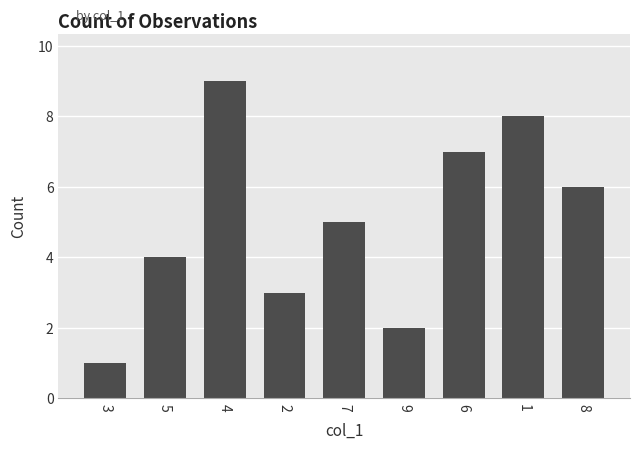

Rank the categories by value from highest to lowest.

4, 1, 6, 8, 7, 5, 2, 9, 3